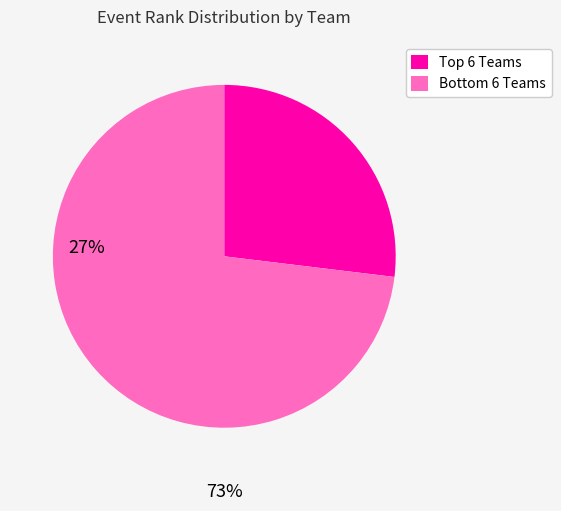

Rank the categories by value from highest to lowest.

Bottom 6 Teams, Top 6 Teams